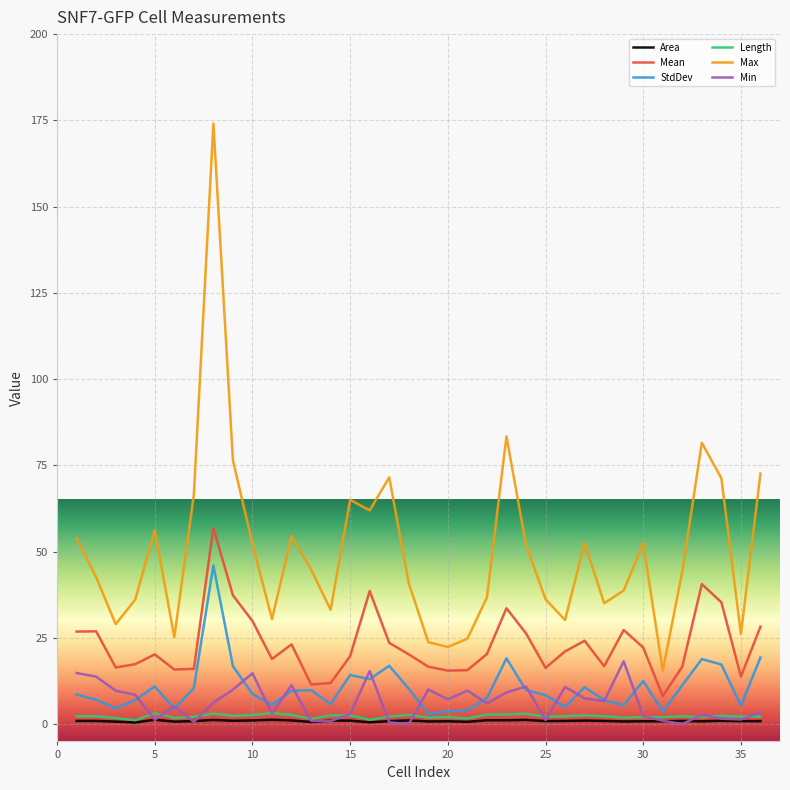

List the series in order of their peak value, lowest first.

Area, Length, Min, StdDev, Mean, Max